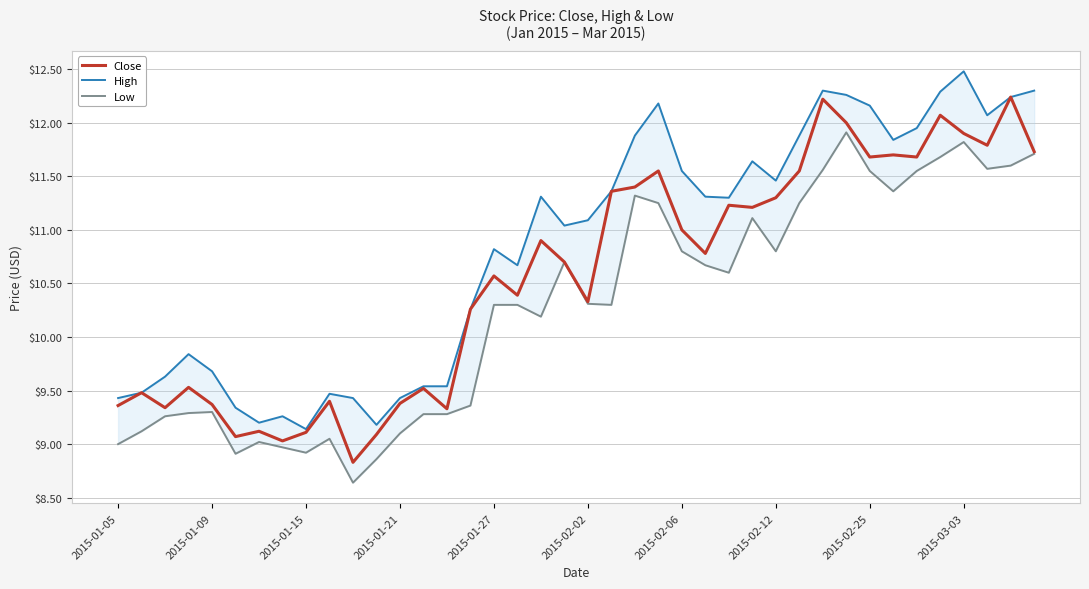

What position from the left is 2015-01-15?

9